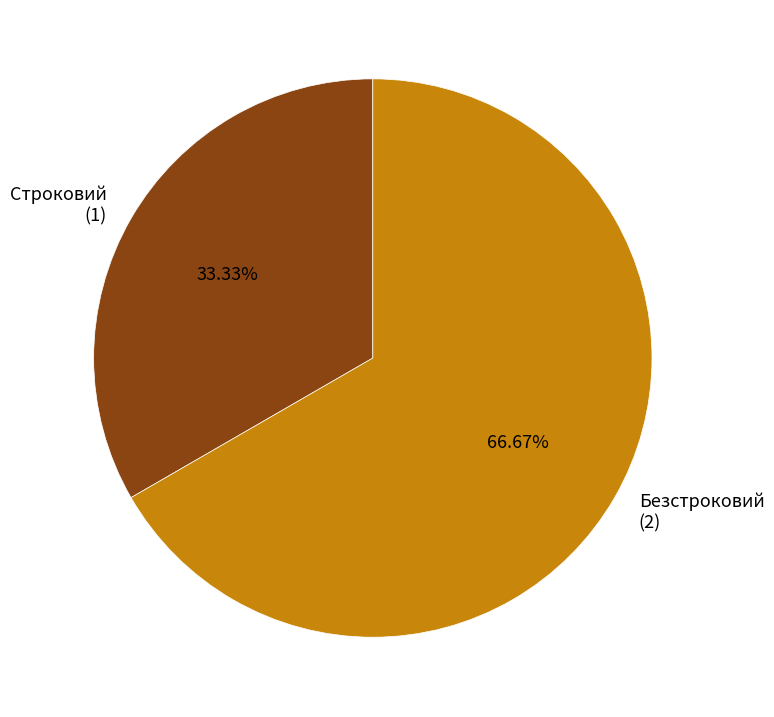

How many segments does this pie chart have?

2